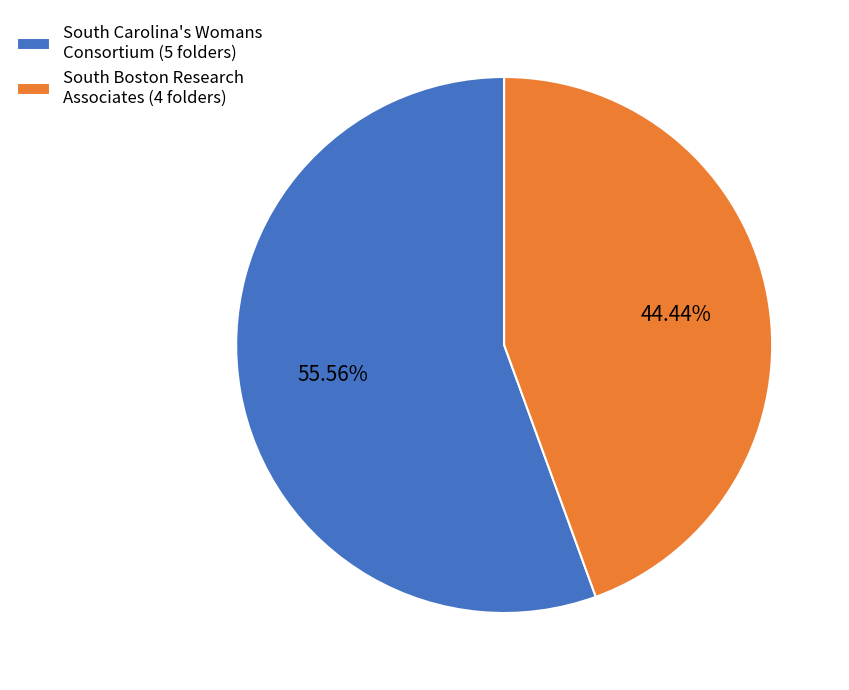

What is the ratio of the value at South Boston Research Associates (4 folders) to the value at South Carolina's Womans Consortium (5 folders)?

0.8